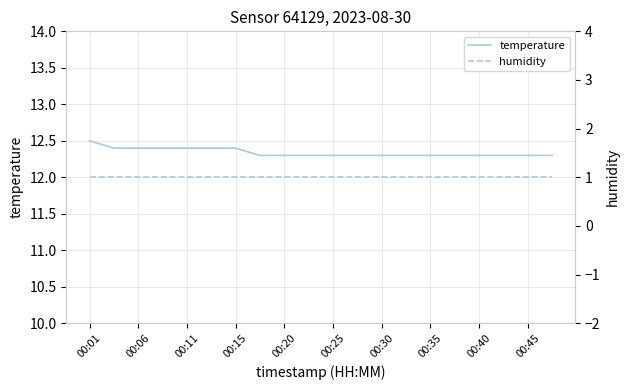

What is the maximum value for temperature?

12.5